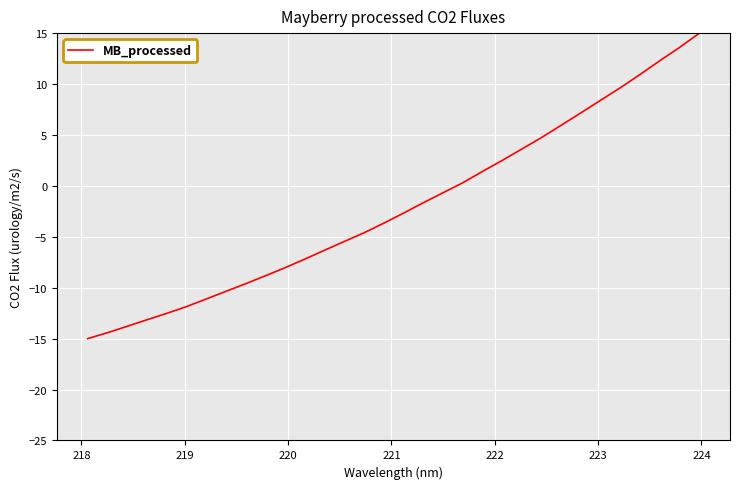

What is the maximum value shown in the chart?

15.0